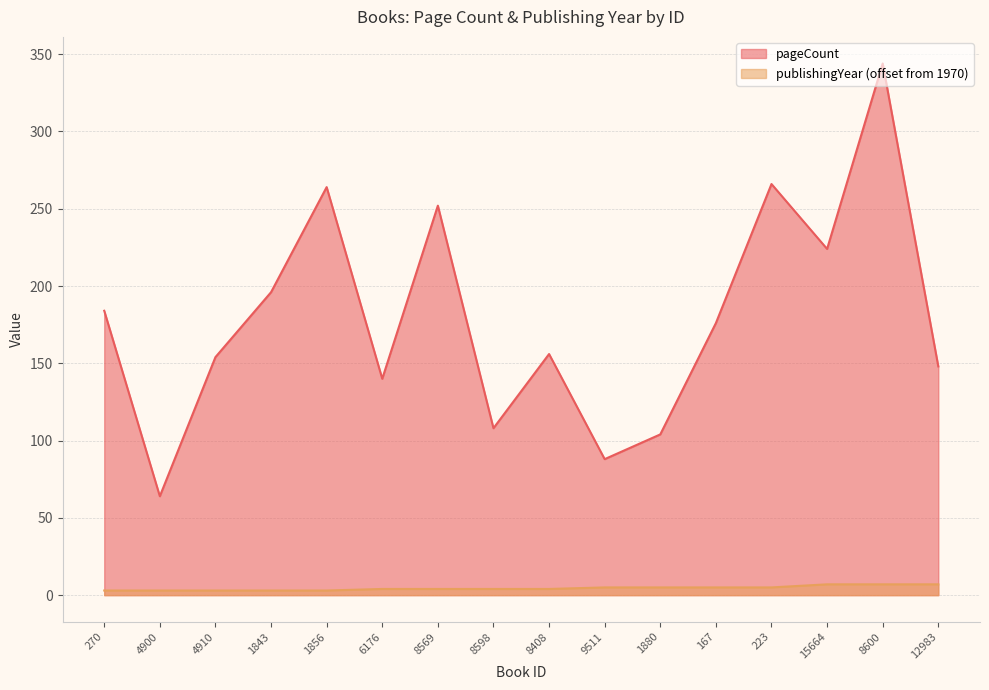

Which series has the largest total across all categories?

pageCount